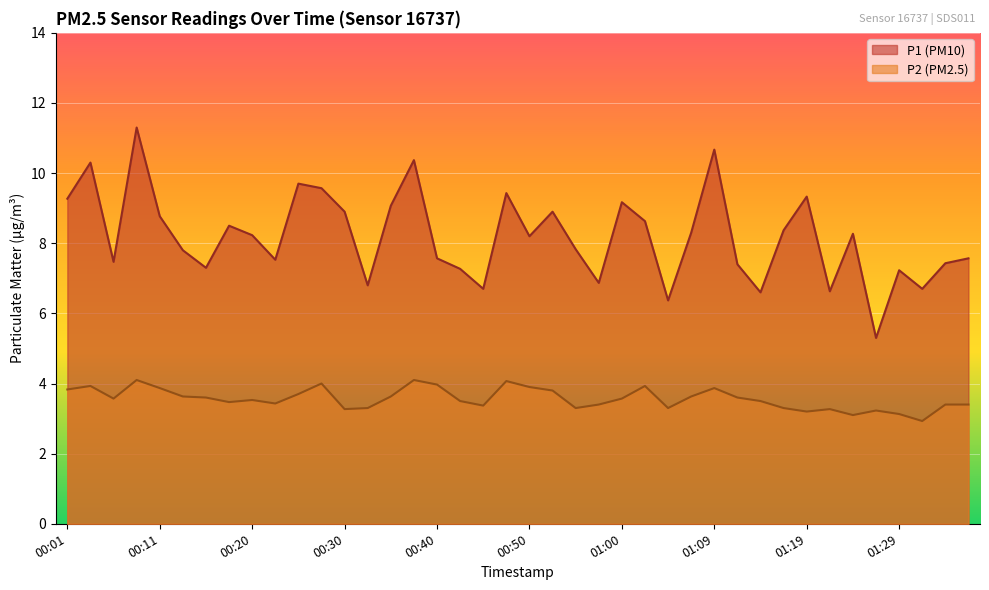

At which category does P1 reach its first local peak?

00:03